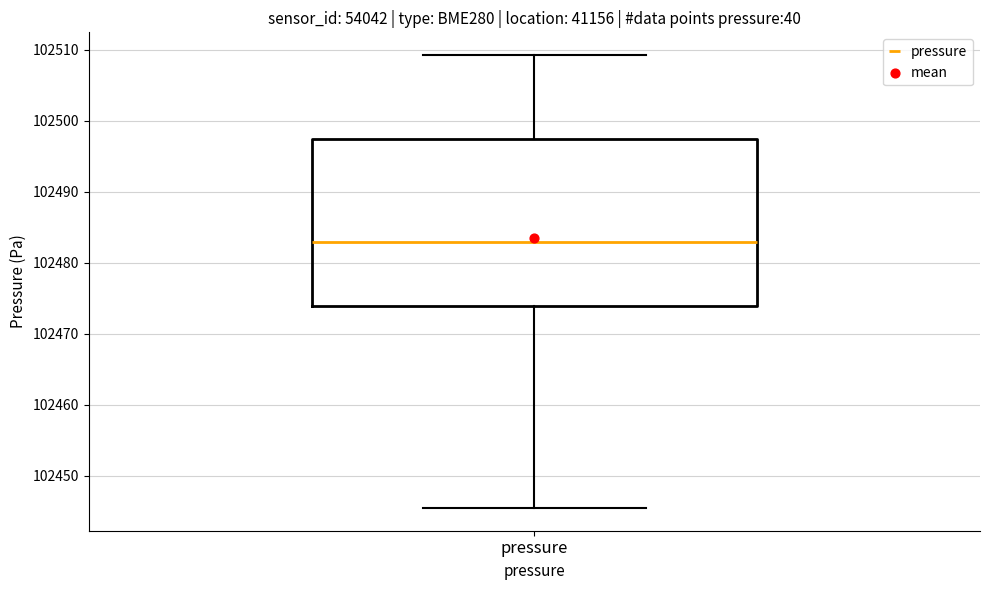

Where does the lower whisker of the box for pressure end on the y-axis? The values are not printed on the chart, so give them approximately, as read against the axis.

102445